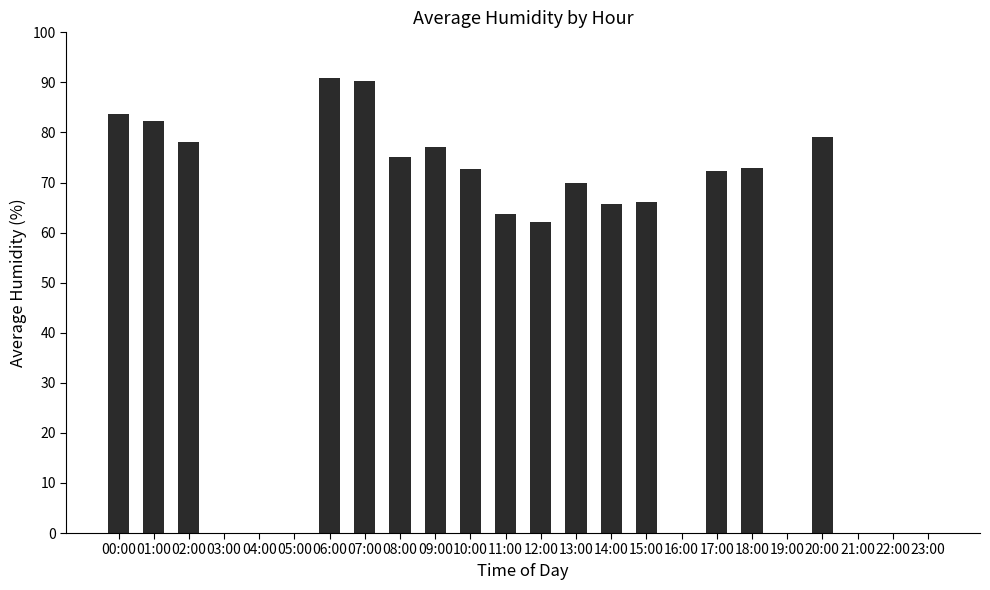

True or false: the data shows 63.8 at 11:00.

True